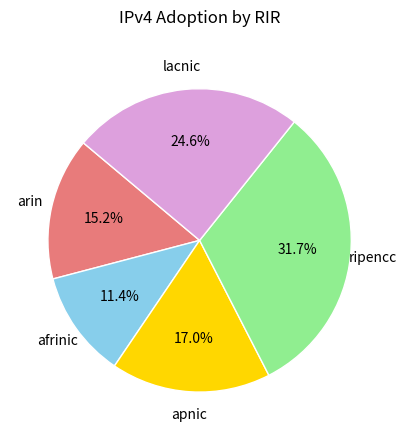

Is there a majority slice in this chart?

No